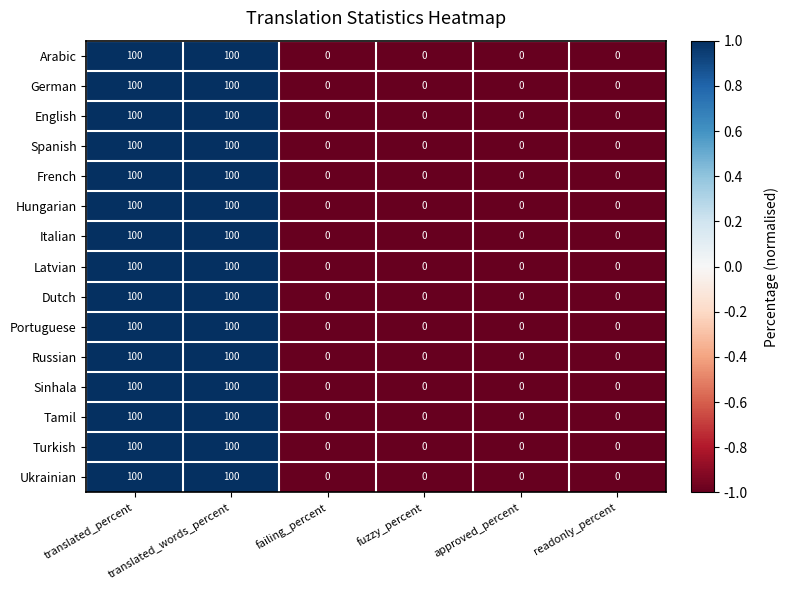

How many Dutch values are between 0 and 100?

6